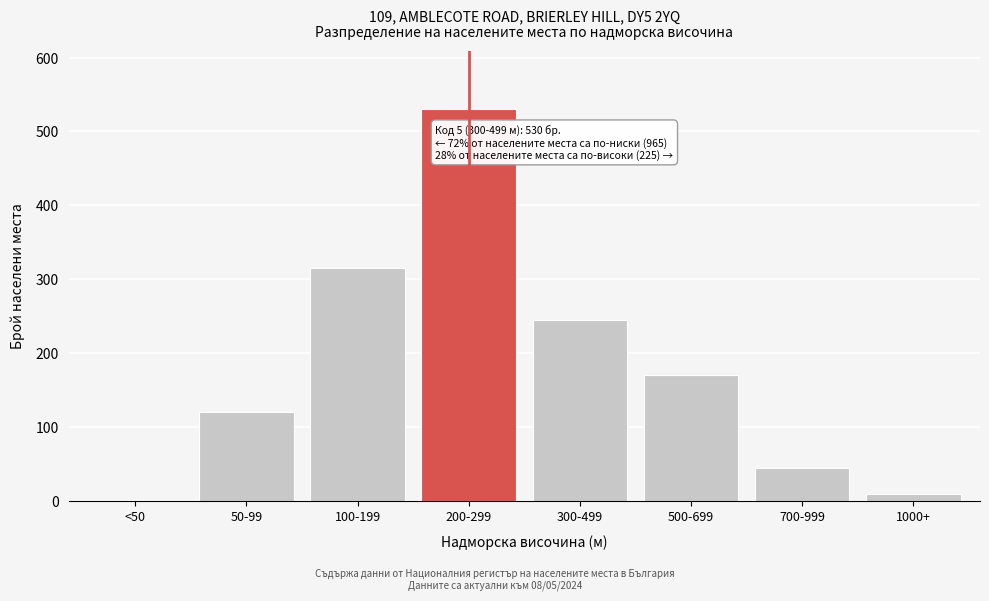

Reading right to left, list all the values displayed in this chart.

1000+=10	700-999=45	500-699=170	300-499=245	200-299=530	100-199=315	50-99=120	<50=0